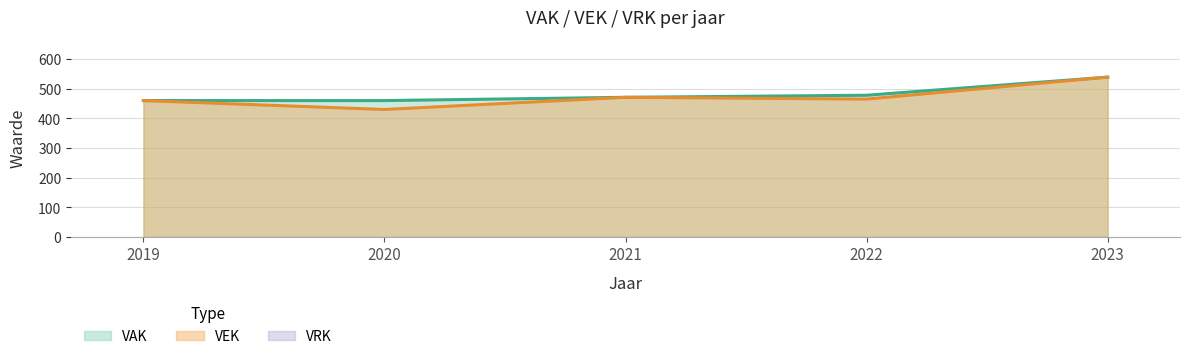

At how many categories does at least one series exceed 483?

1